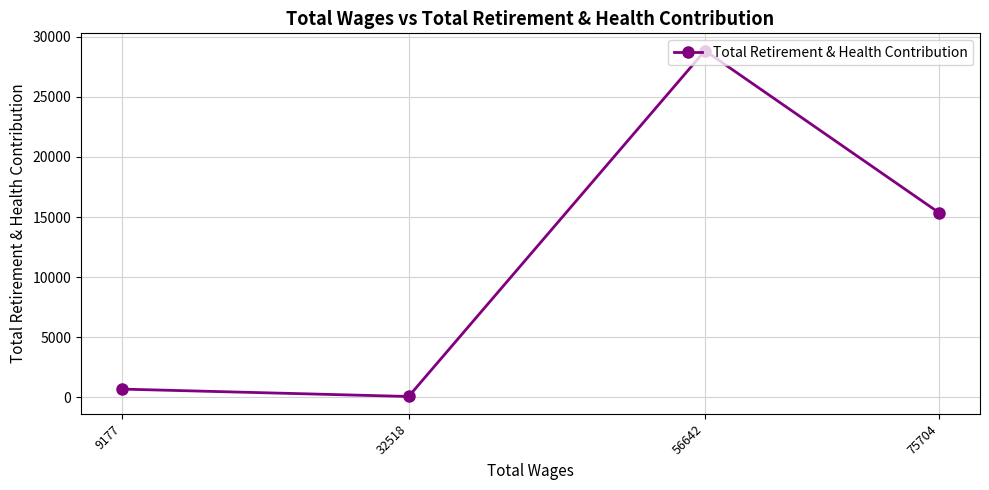

How many data points does each series have?

4